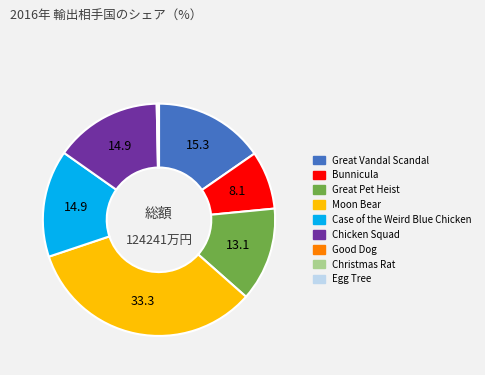

Does Chicken Squad represent more than half of the total?

No